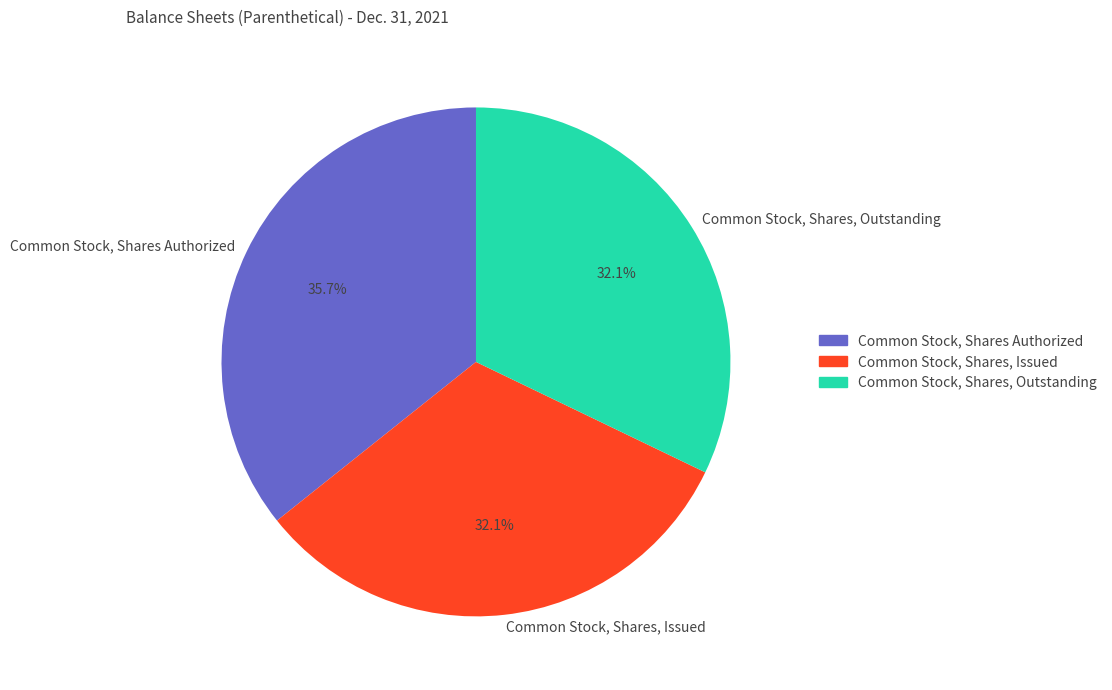

The Common Stock, Shares Authorized slice represents 49% of the pie. True or false?

False